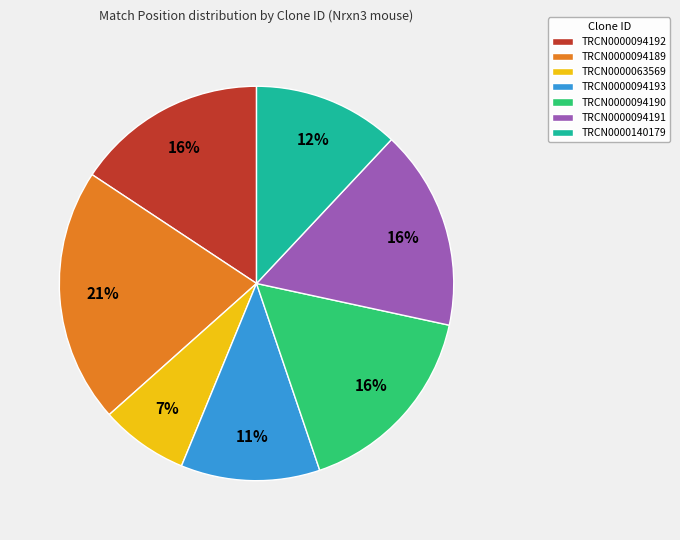

Which category has the biggest portion of the pie?

TRCN0000094189